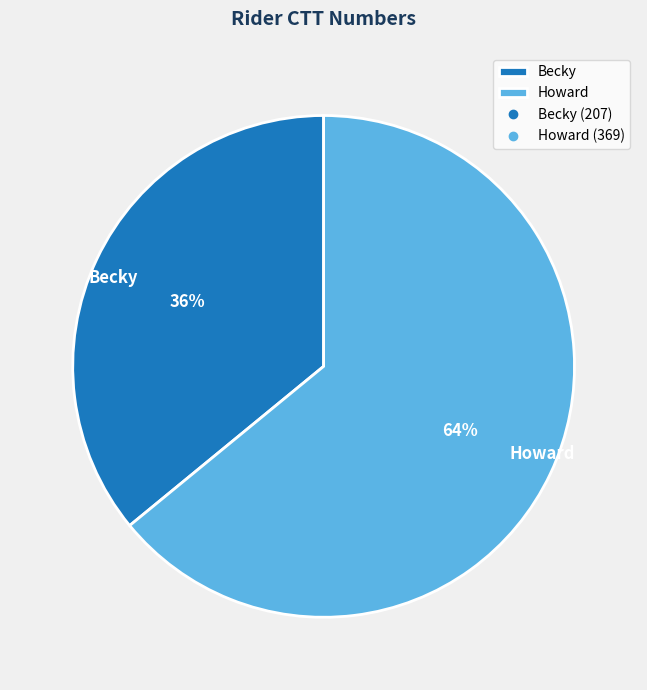

Rank the categories by value from highest to lowest.

Howard, Becky